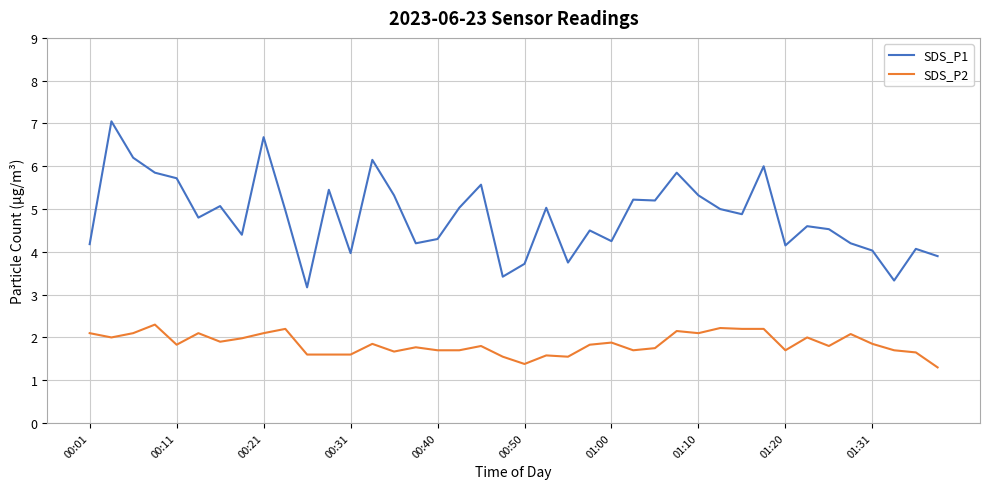

True or false: SDS_P2 and SDS_P1 intersect in this chart.

False